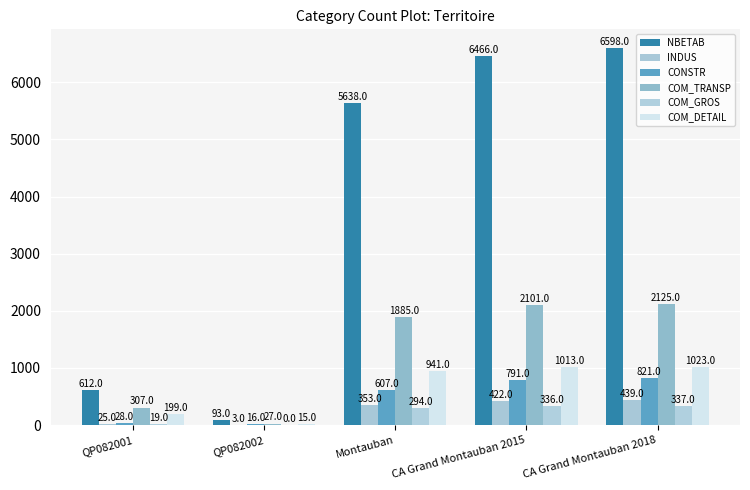

How many values in COM_GROS are above zero?

4